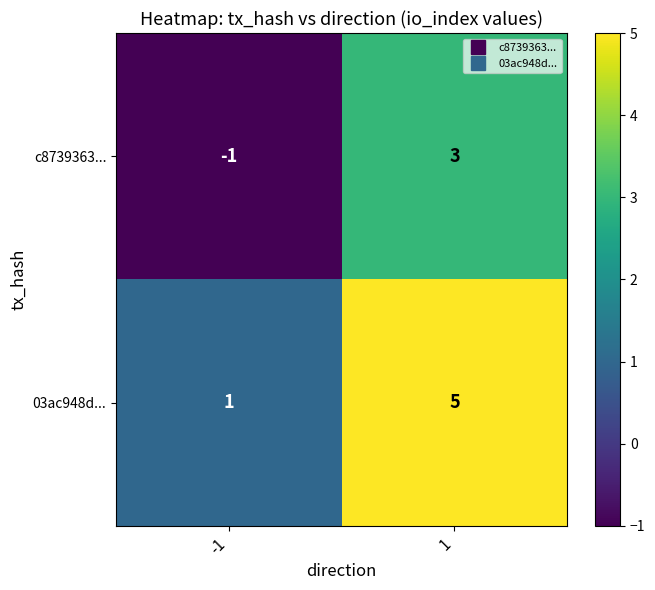

The value of 03ac948d... at 1 is 5. True or false?

True